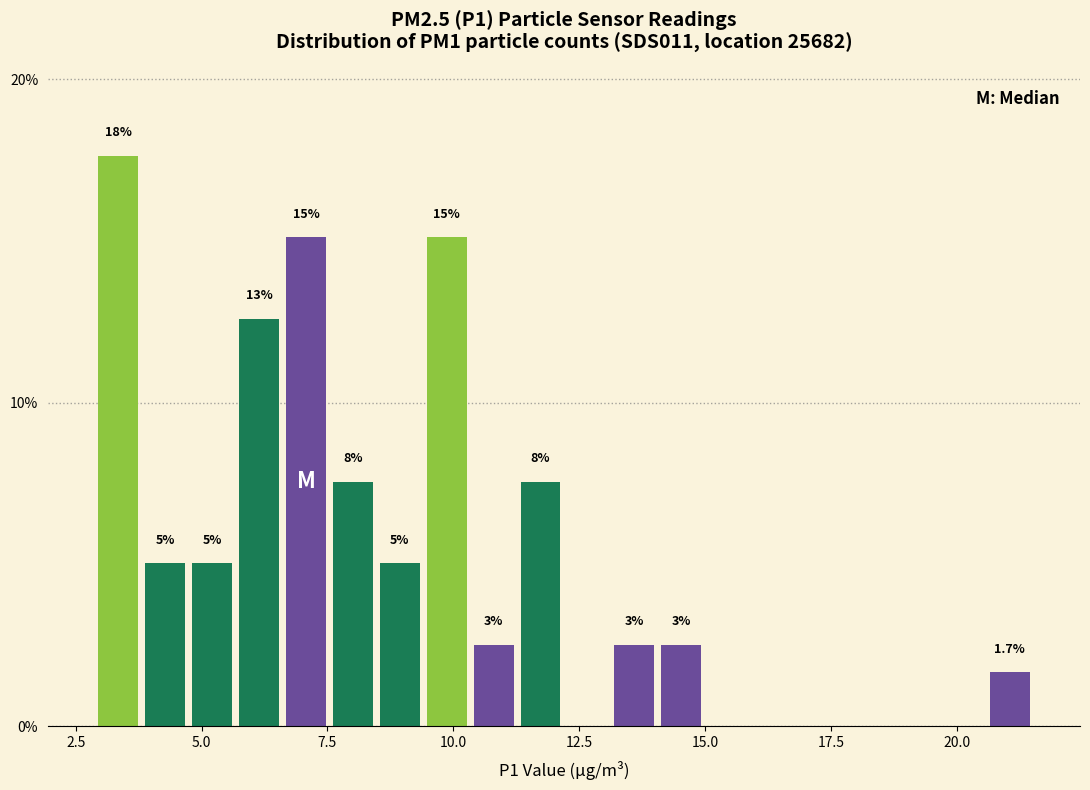

Read against the x-axis, roughly where is the centre of the tallest bar?

3.5